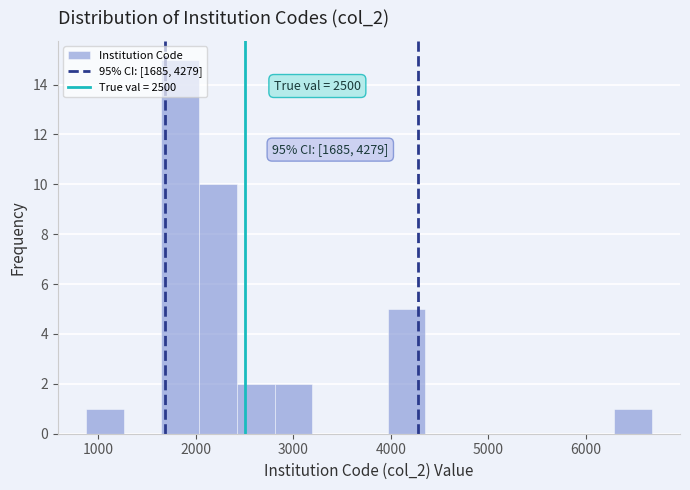

Around what value on the x-axis is the tallest bar? Give the approximate position of its centre, as read against the axis.

1800